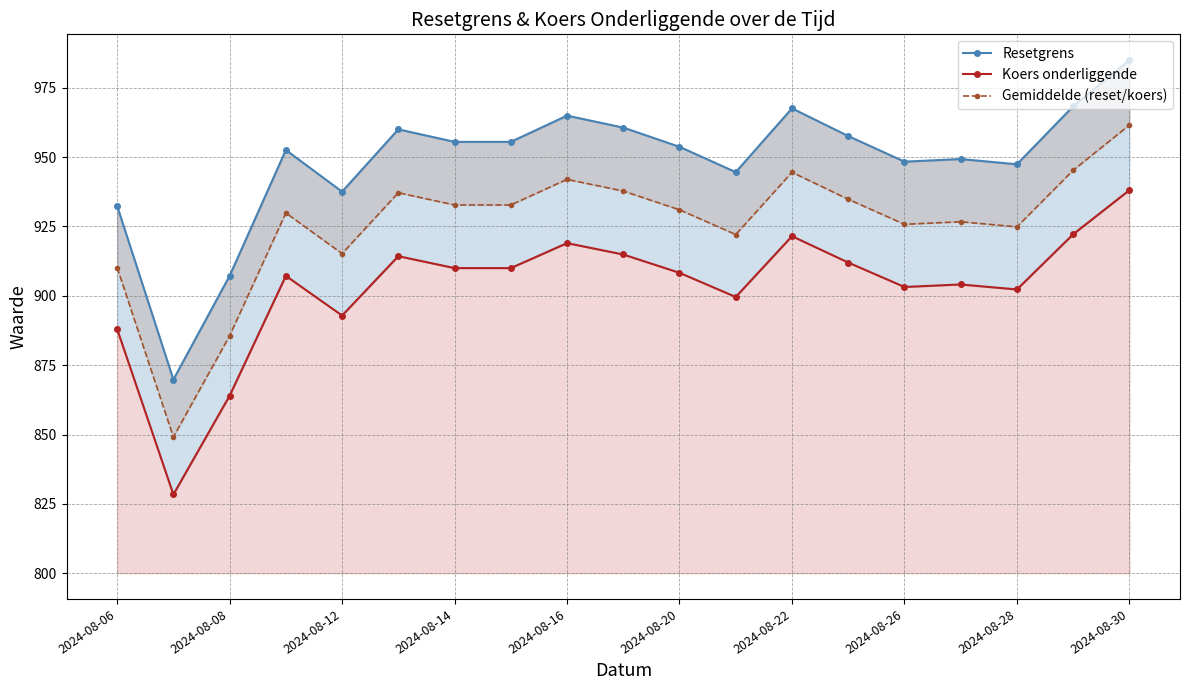

Rank the series by their maximum value, from highest to lowest.

Resetgrens, Gemiddelde (reset/koers), Koers onderliggende